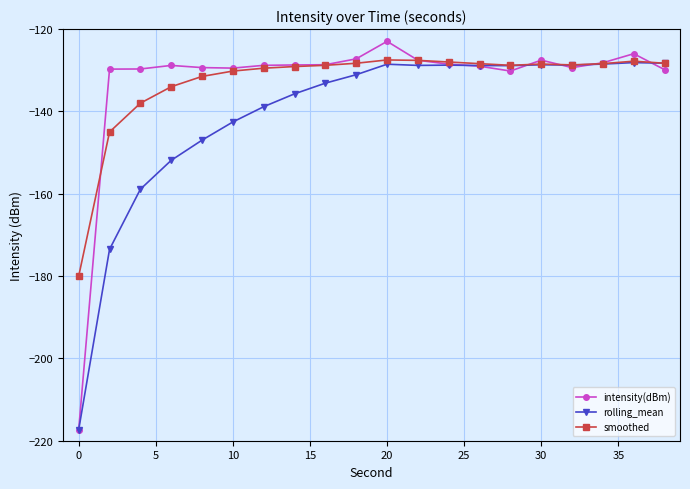

Which series has the largest range (max minus min)?

intensity(dBm)